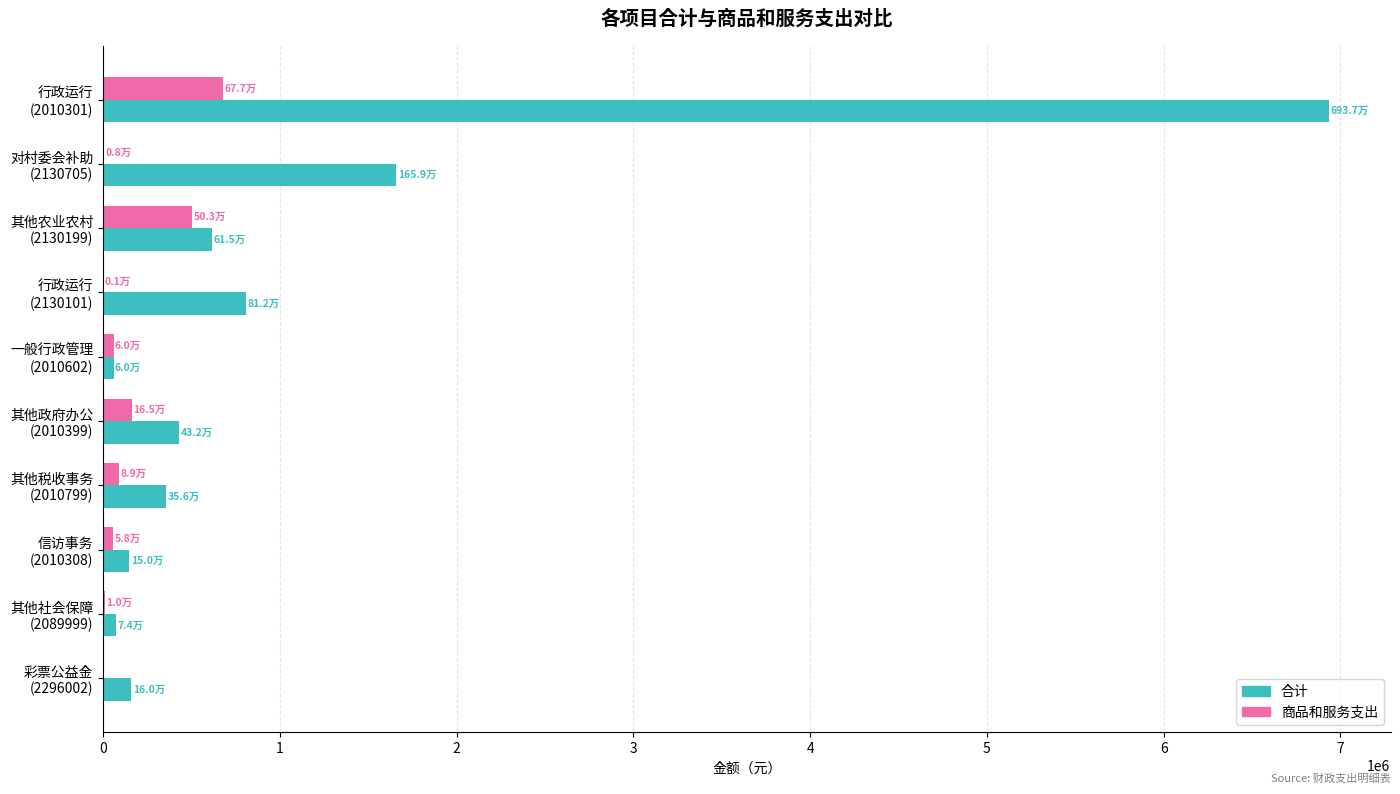

What is the greatest value displayed?

6936565.7